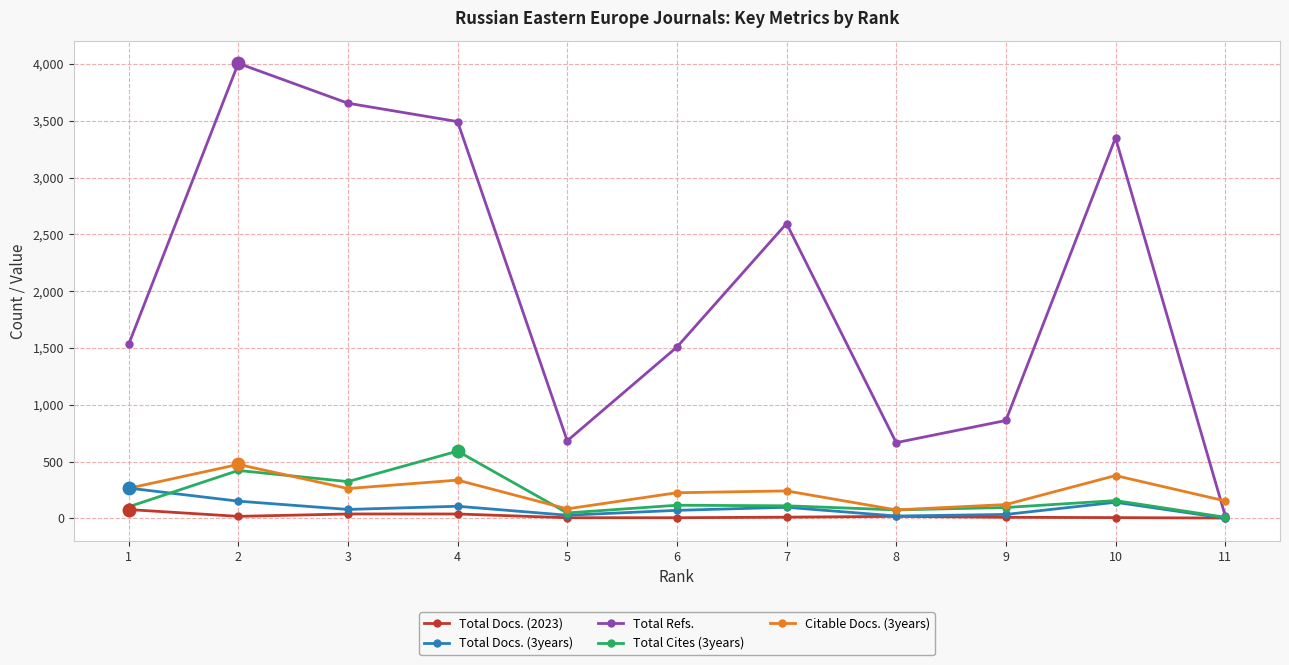

Is the value of Total Refs. at 2 greater than the value of Total Cites (3years) at 3?

Yes